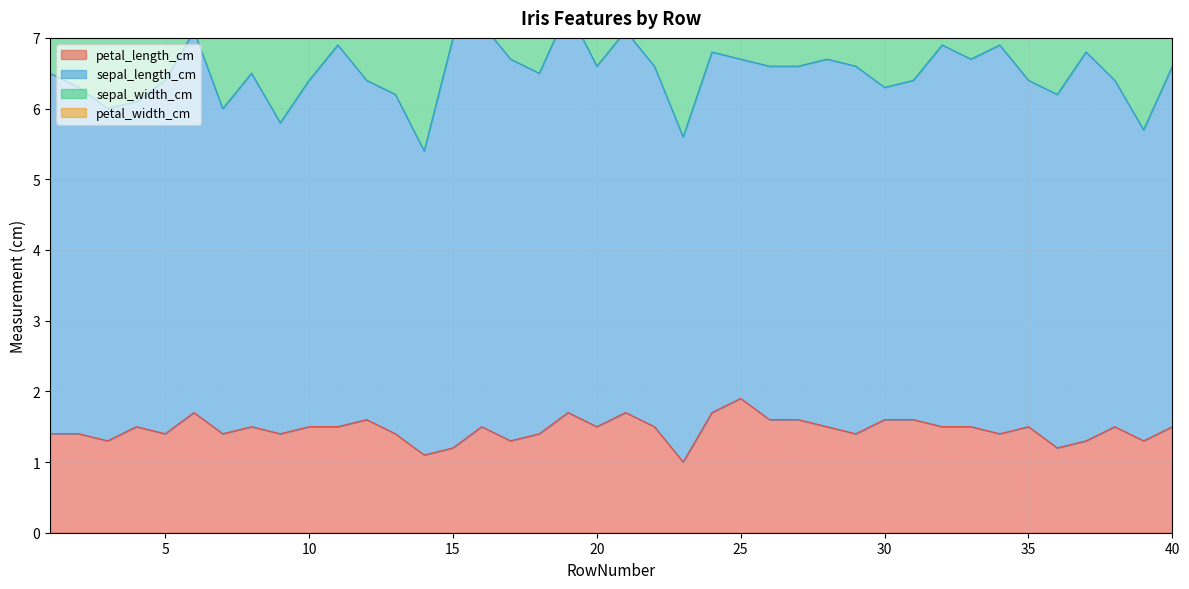

True or false: petal_width_cm and sepal_width_cm intersect in this chart.

False